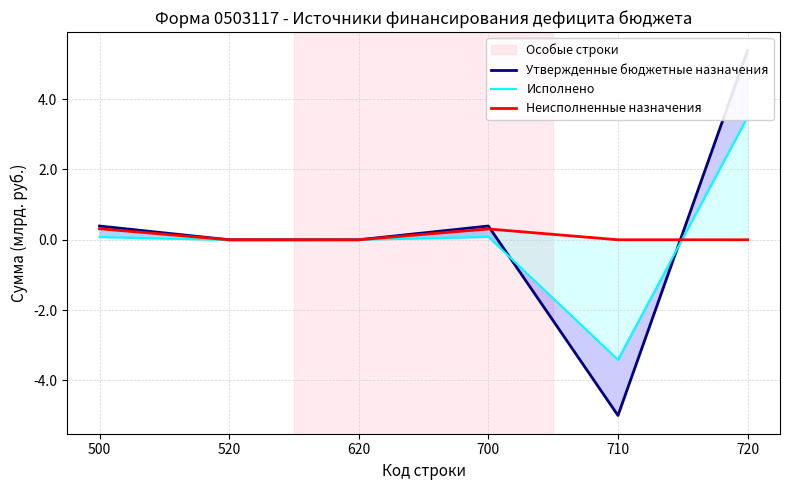

Between which two adjacent categories do Утвержденные бюджетные назначения and Неисполненные назначения first intersect?

700 and 710